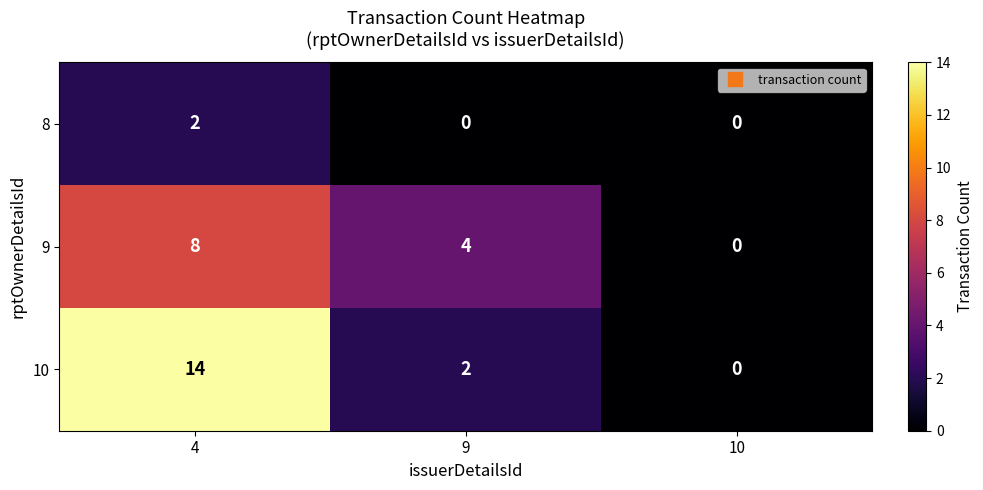

Reading left to right, transcribe all the data shown in this chart.

8: 4=2	9=0	10=0
9: 4=8	9=4	10=0
10: 4=14	9=2	10=0